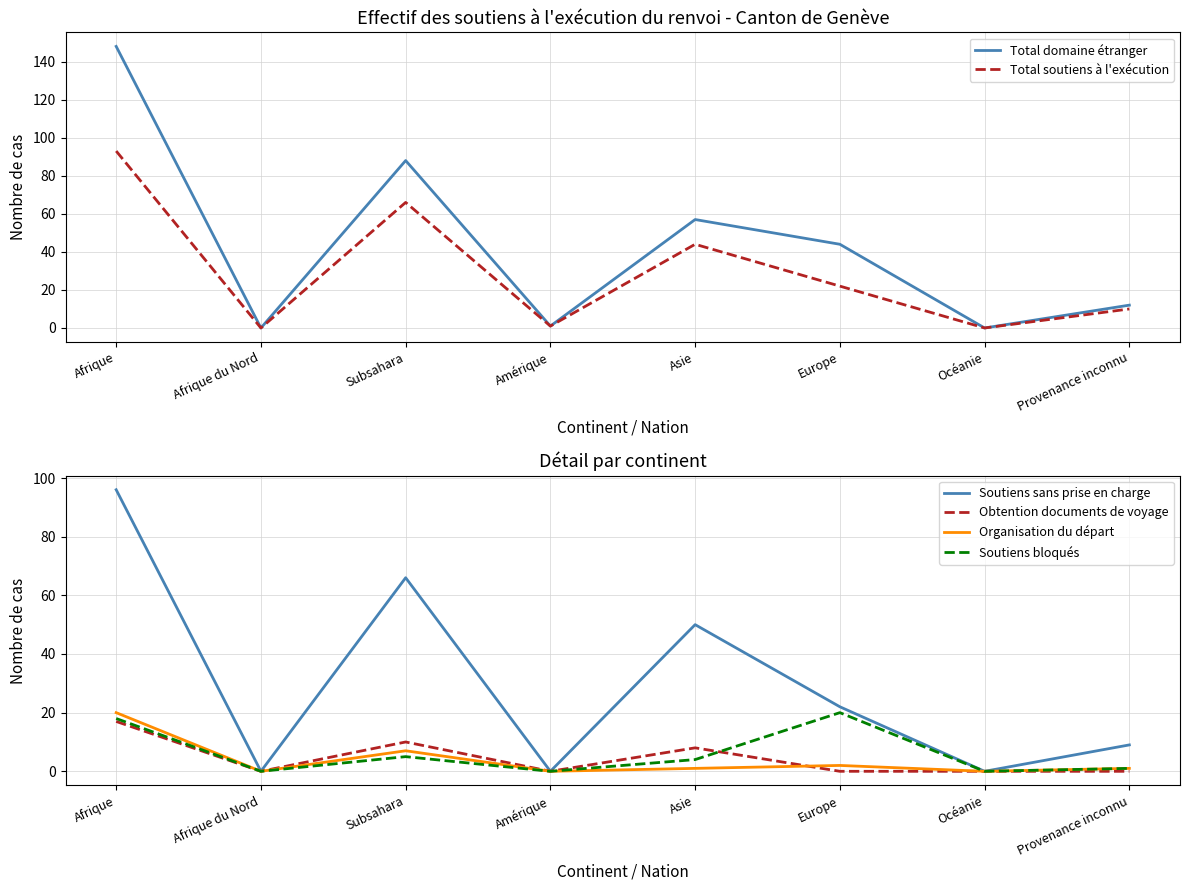

What is the maximum value shown in the chart?

148